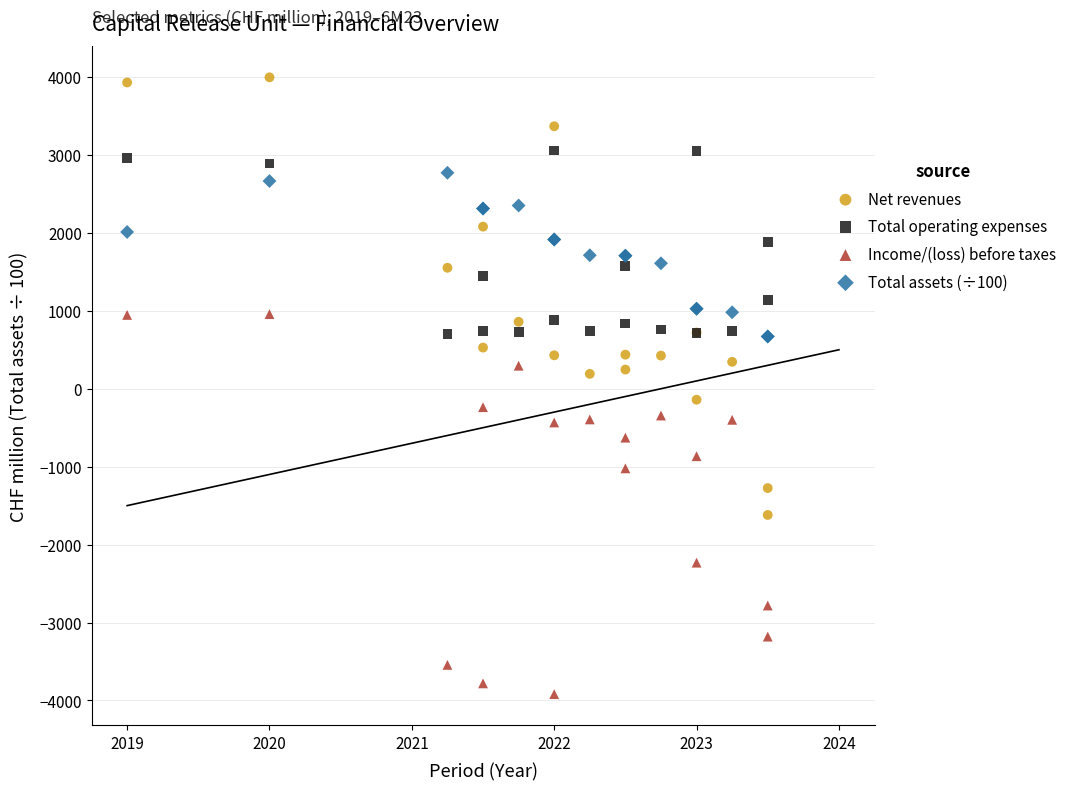

Which series has the widest spread of Y values?

Net revenues